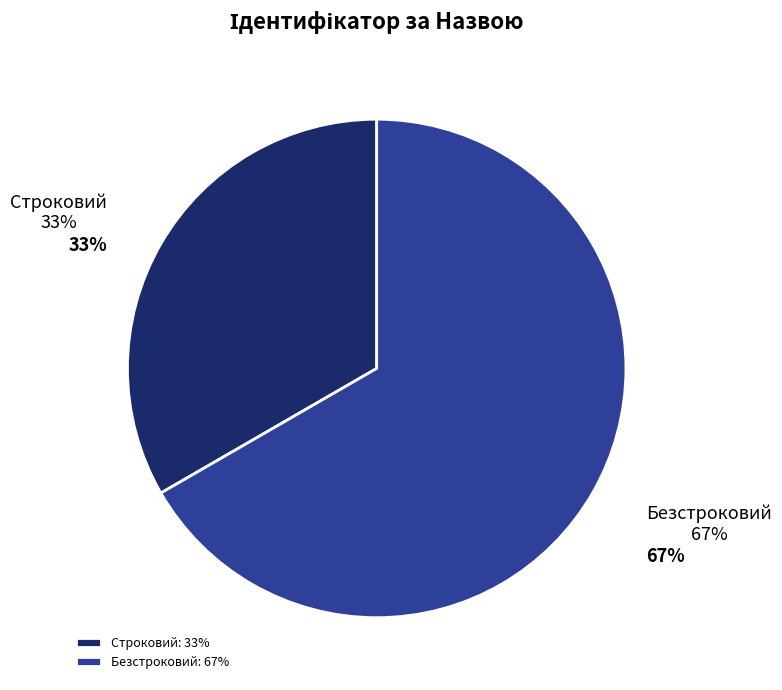

Is it true that Безстроковий is 67% of the pie?

True